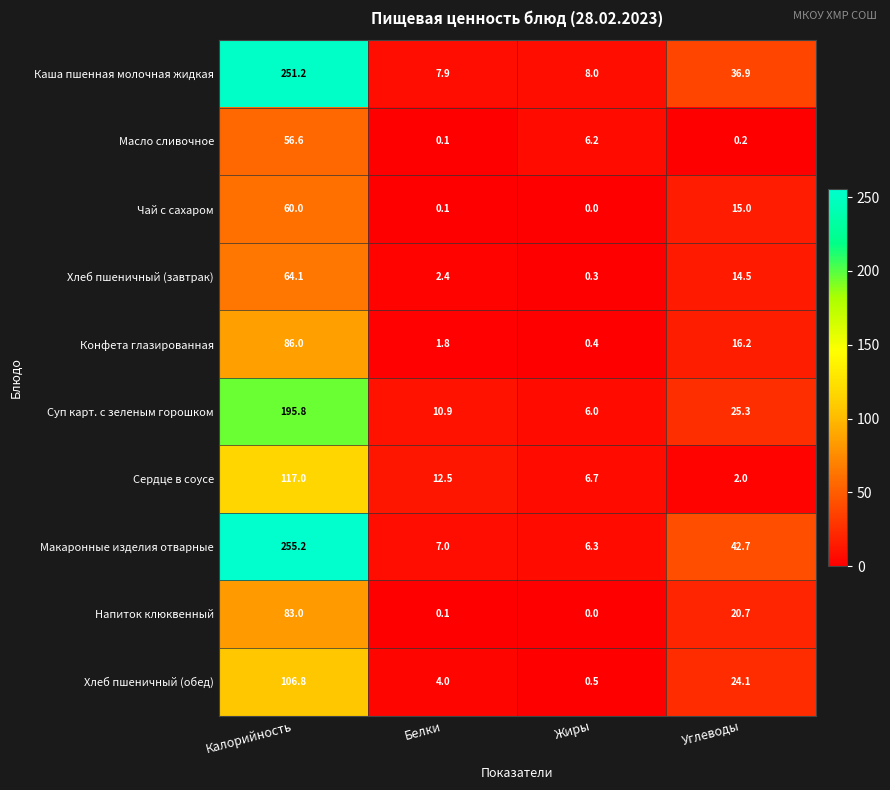

How many categories are shown in the chart?

4